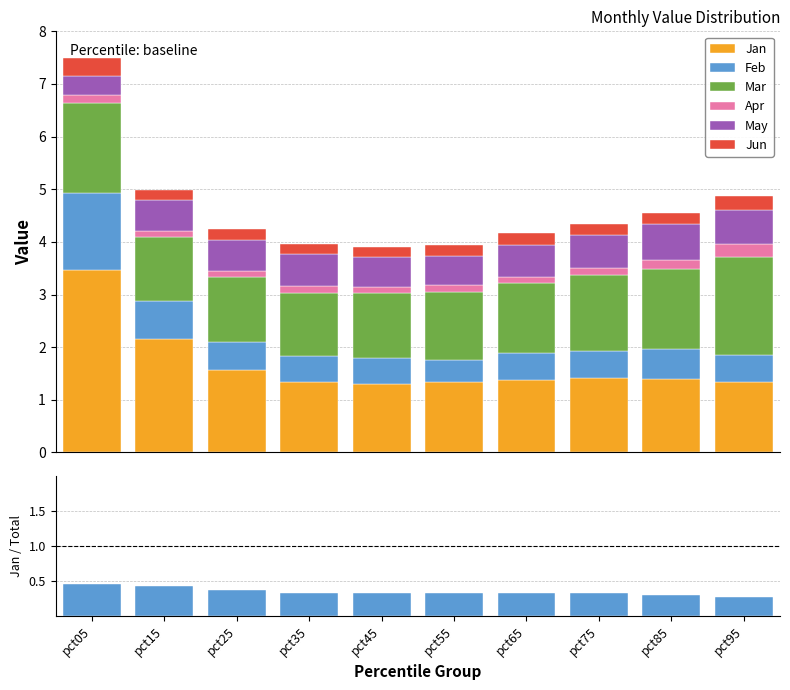

At which category is the sum across all series the highest?

pct05